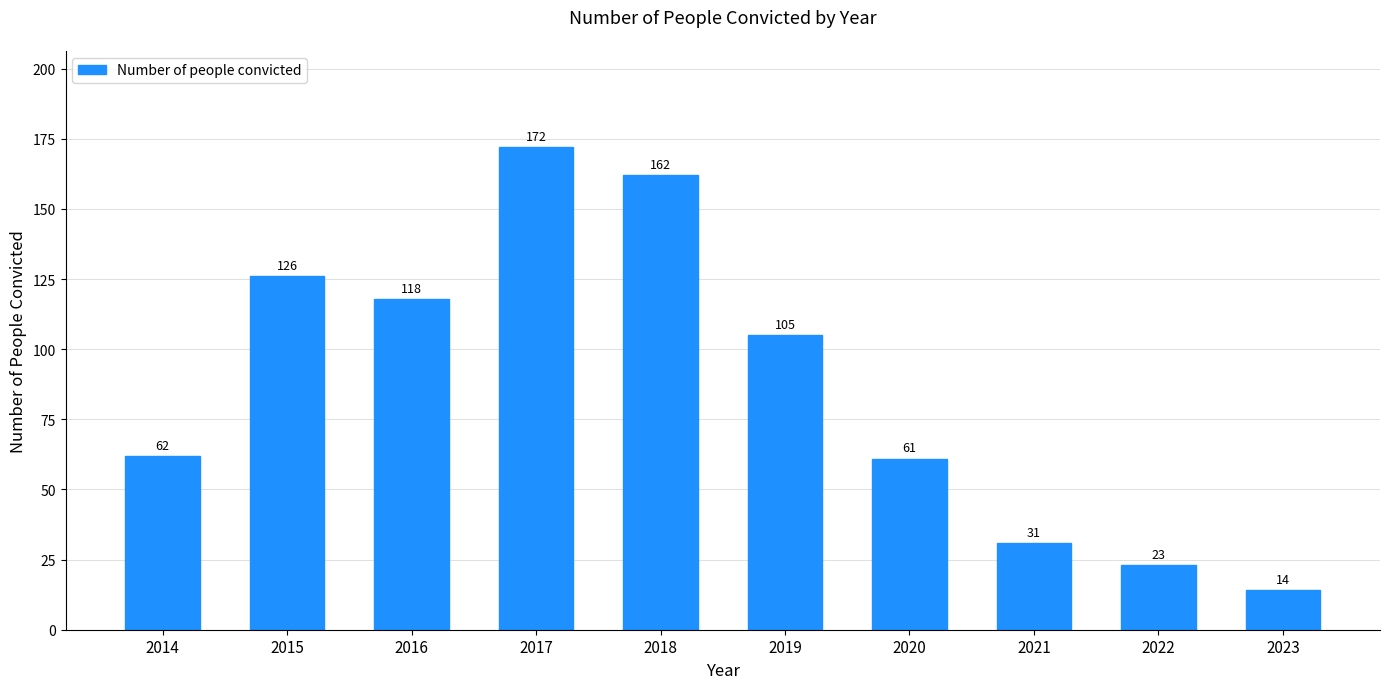

Reading left to right, list all the values displayed in this chart.

2014=62	2015=126	2016=118	2017=172	2018=162	2019=105	2020=61	2021=31	2022=23	2023=14